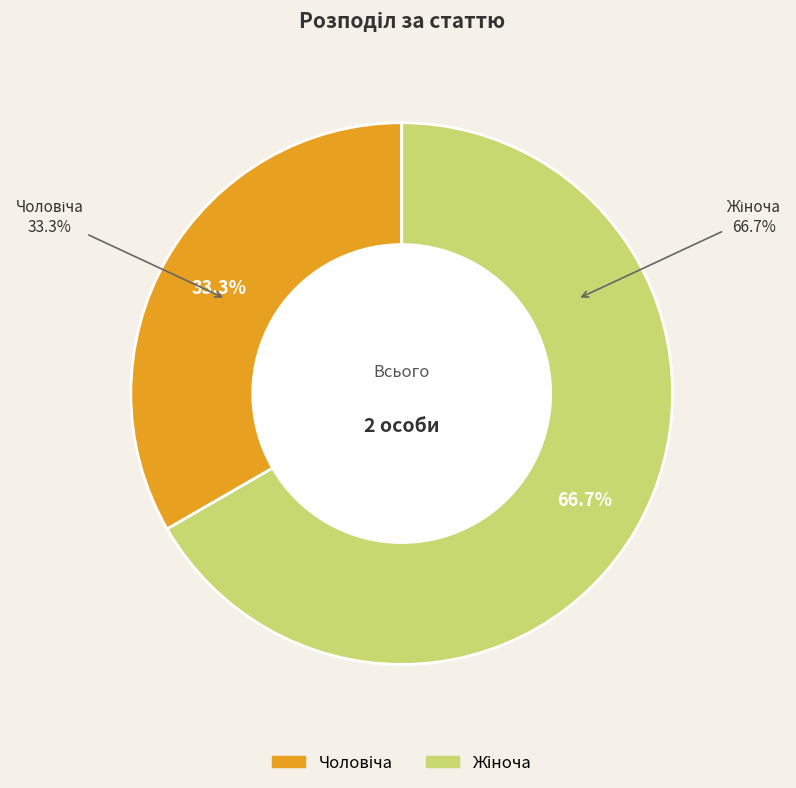

Does Чоловіча represent more than half of the total?

No